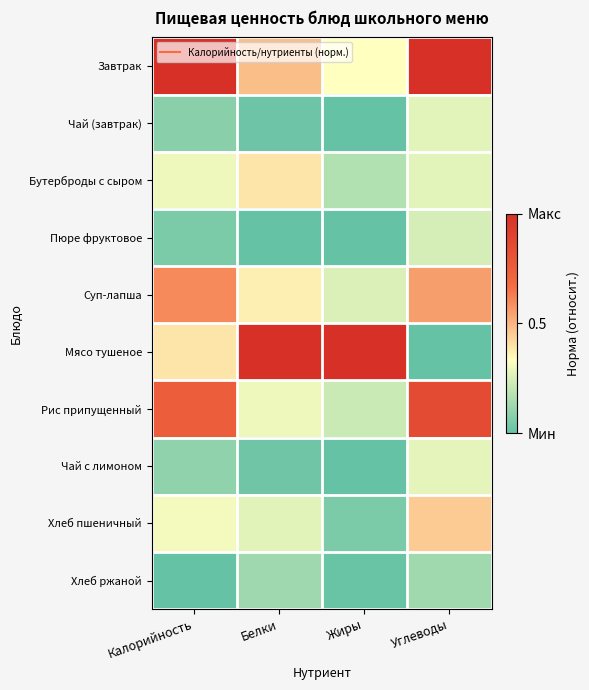

Reading right to left, what are all the values shown in this chart?

Завтрак: Углеводы=1.0	Жиры=0.3	Белки=0.5	Калорийность=1.0
Чай (завтрак): Углеводы=0.3	Жиры=0.0	Белки=0.0	Калорийность=0.1
Бутерброды с сыром: Углеводы=0.3	Жиры=0.2	Белки=0.4	Калорийность=0.3
Пюре фруктовое: Углеводы=0.2	Жиры=0.0	Белки=0.0	Калорийность=0.1
Суп-лапша: Углеводы=0.6	Жиры=0.3	Белки=0.4	Калорийность=0.6
Мясо тушеное: Углеводы=0.0	Жиры=1.0	Белки=1.0	Калорийность=0.4
Рис припущенный: Углеводы=0.8	Жиры=0.2	Белки=0.3	Калорийность=0.8
Чай с лимоном: Углеводы=0.3	Жиры=0.0	Белки=0.0	Калорийность=0.1
Хлеб пшеничный: Углеводы=0.5	Жиры=0.1	Белки=0.3	Калорийность=0.3
Хлеб ржаной: Углеводы=0.1	Жиры=0.0	Белки=0.1	Калорийность=0.0